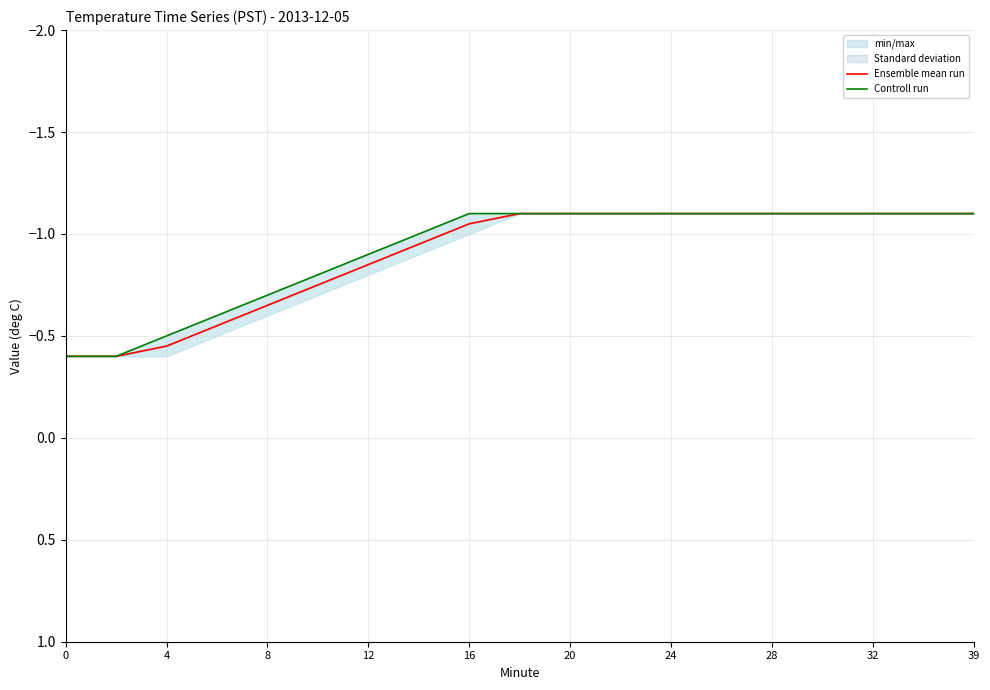

True or false: Controll run and Ensemble mean run cross at least once.

False